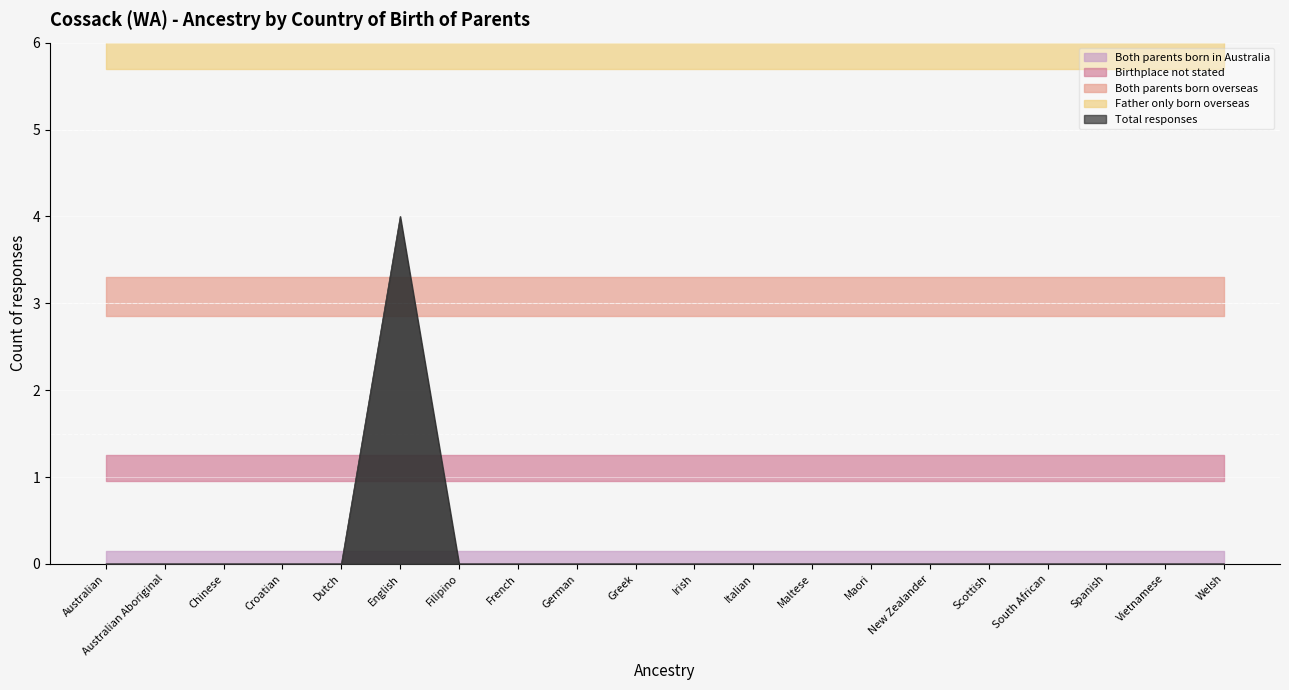

True or false: Total responses and Father only born overseas intersect in this chart.

False